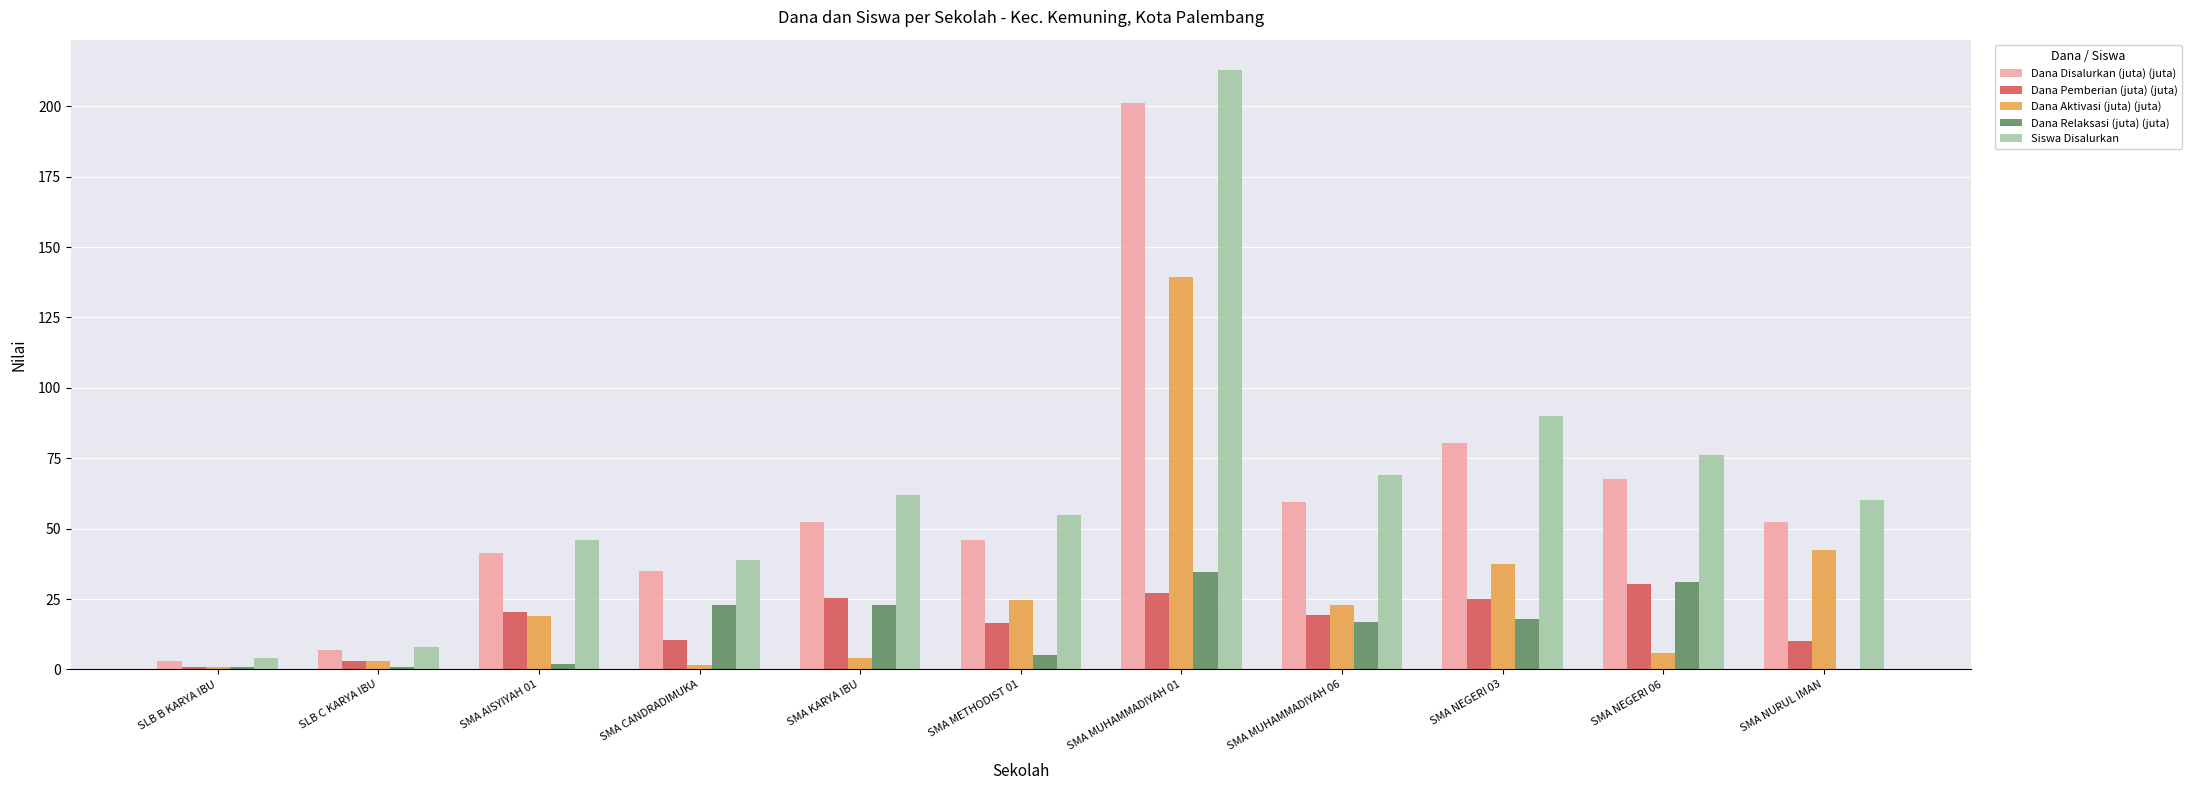

True or false: Dana Pemberian (juta) (juta) has a value of 10.5 at SMA CANDRADIMUKA.

True